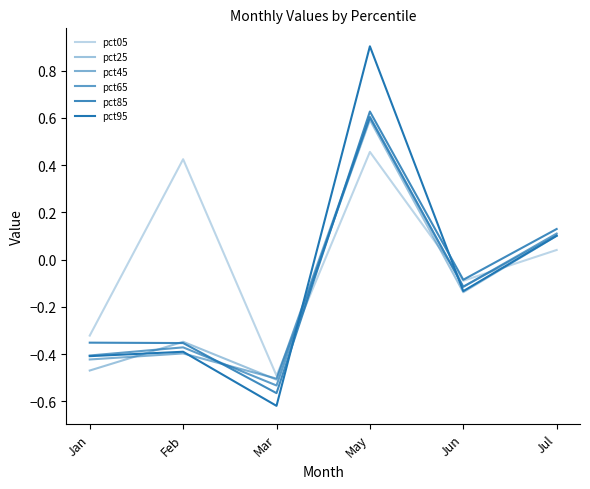

What is the value of the pct65 point at the 5th from the left?

-0.1